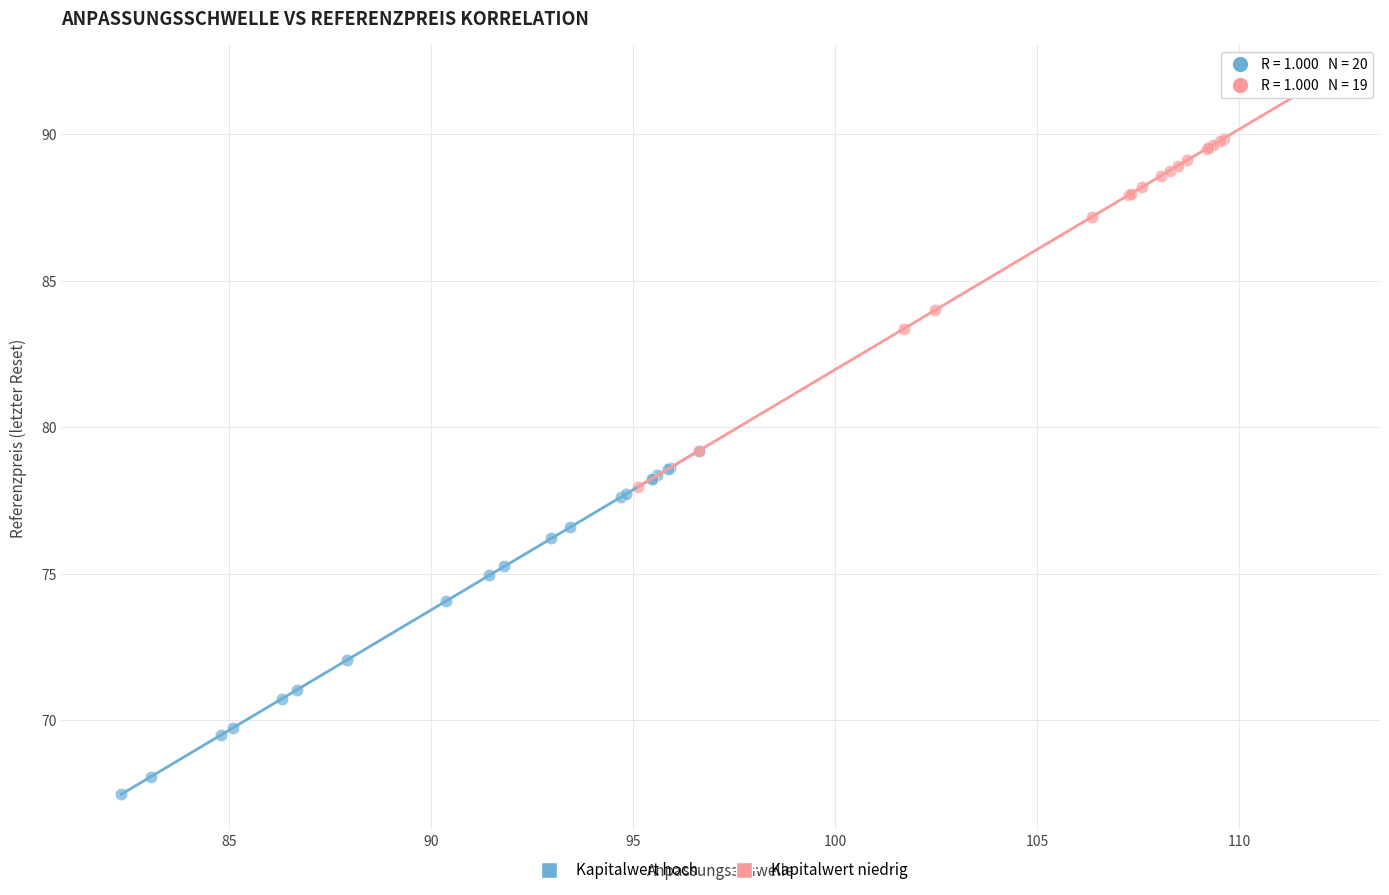

Which series reaches the maximum Y coordinate?

Kapitalwert niedrig